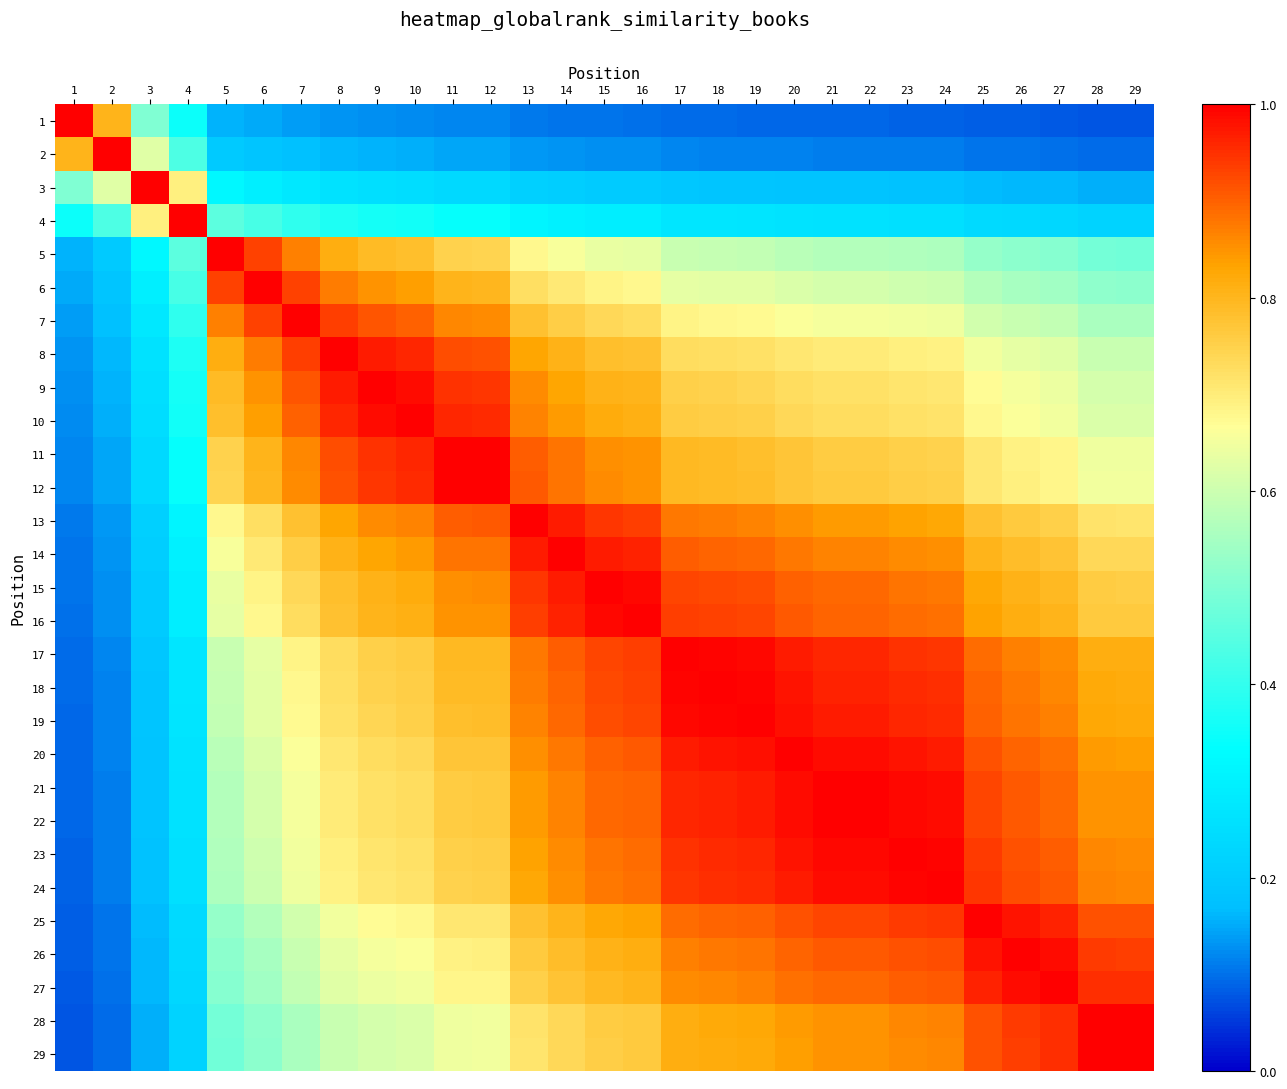

Which label corresponds to the smallest value in the chart?

29